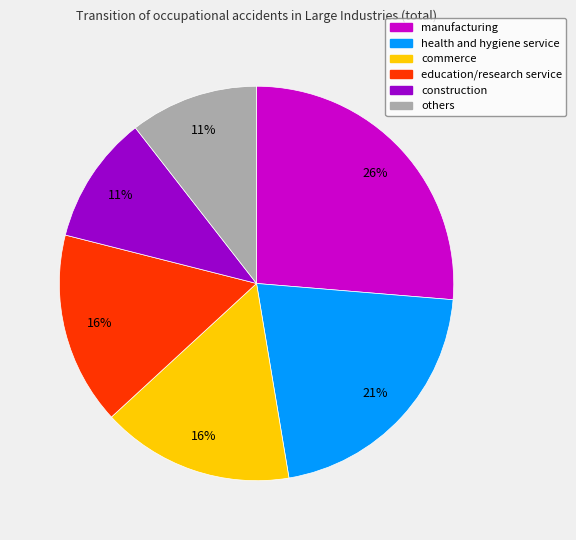

How many slices are in this pie chart?

6